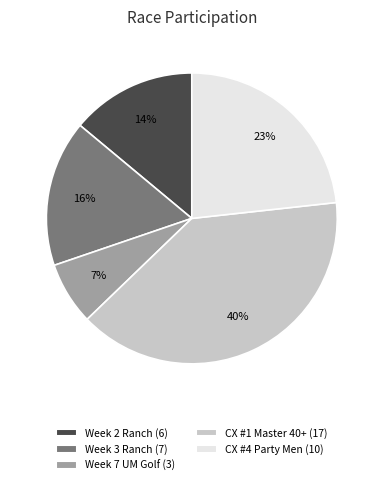

What is the smallest slice in the pie chart?

Week 7 UM Golf (3)